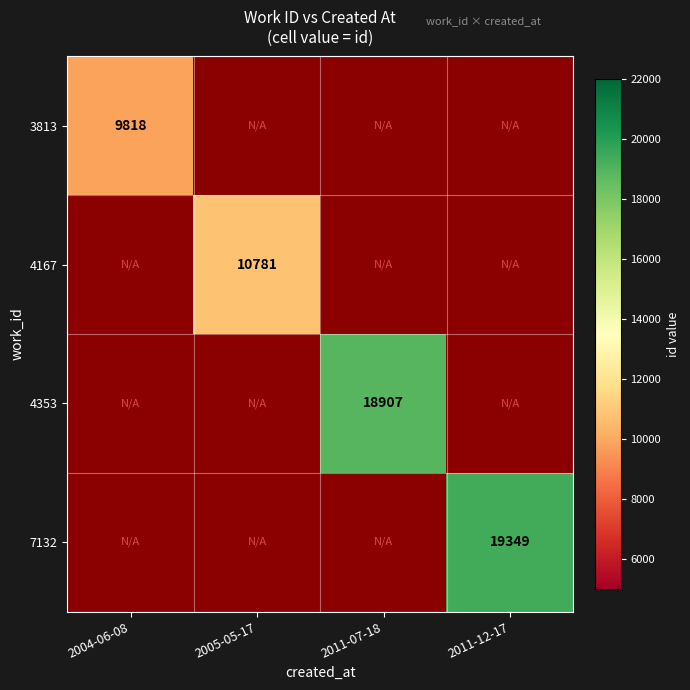

Is it true that 7132 equals 26338 at 2011-12-17?

False